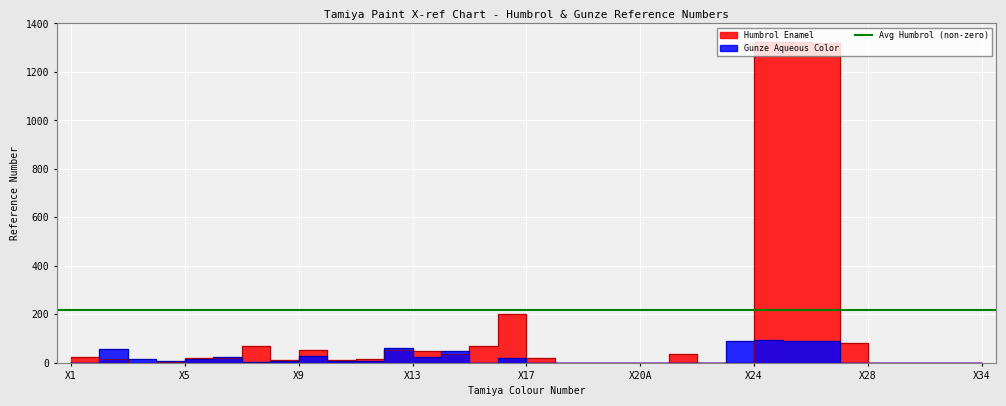

Which series has the largest total across all categories?

Humbrol_count